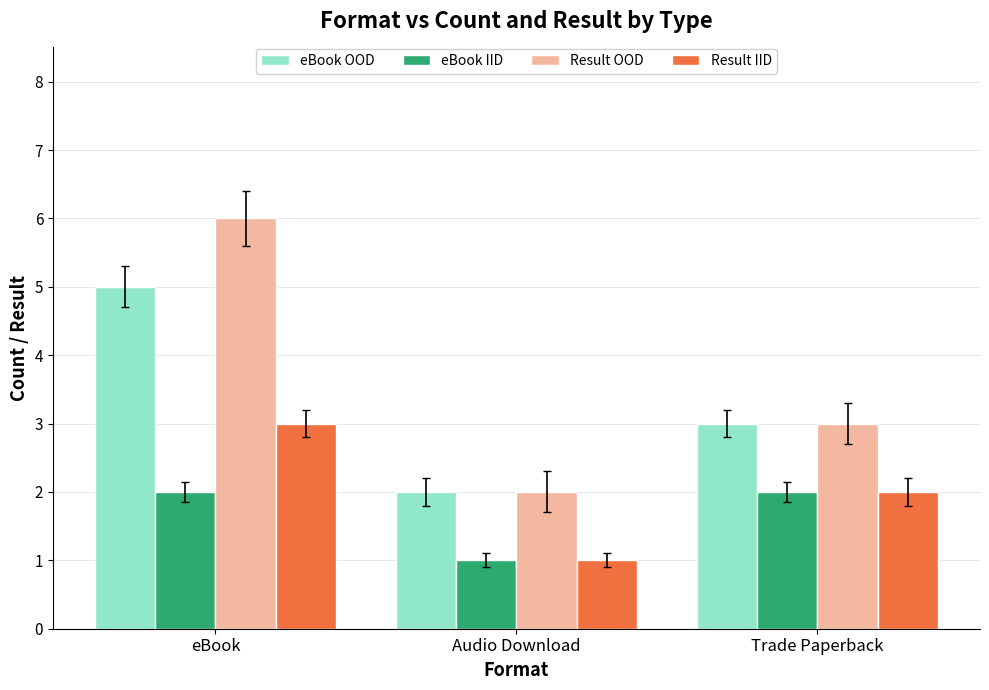

At which label does eBook OOD reach its minimum?

Audio Download